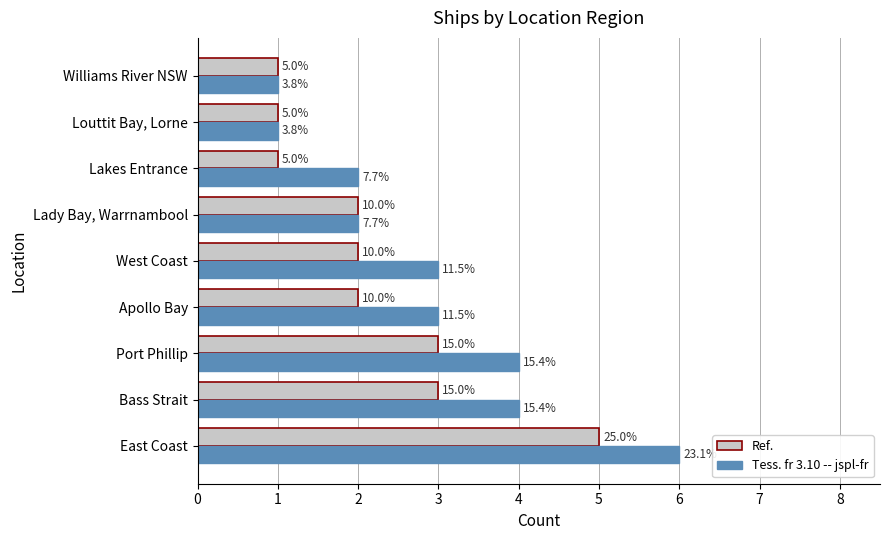

What are all the series names shown in the legend?

Ref., Tess. fr 3.10 -- jspl-fr